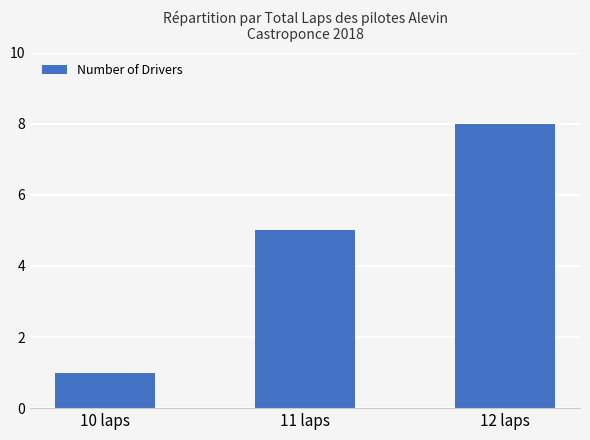

Reading left to right, list all the values displayed in this chart.

10 laps=1	11 laps=5	12 laps=8